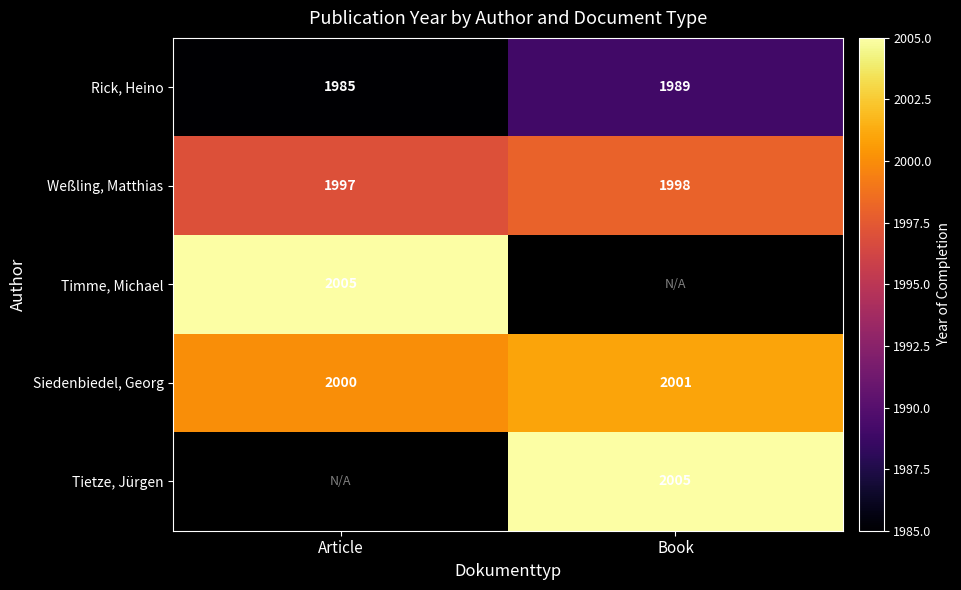

List the labels in order of Rick, Heino value, smallest first.

Article, Book